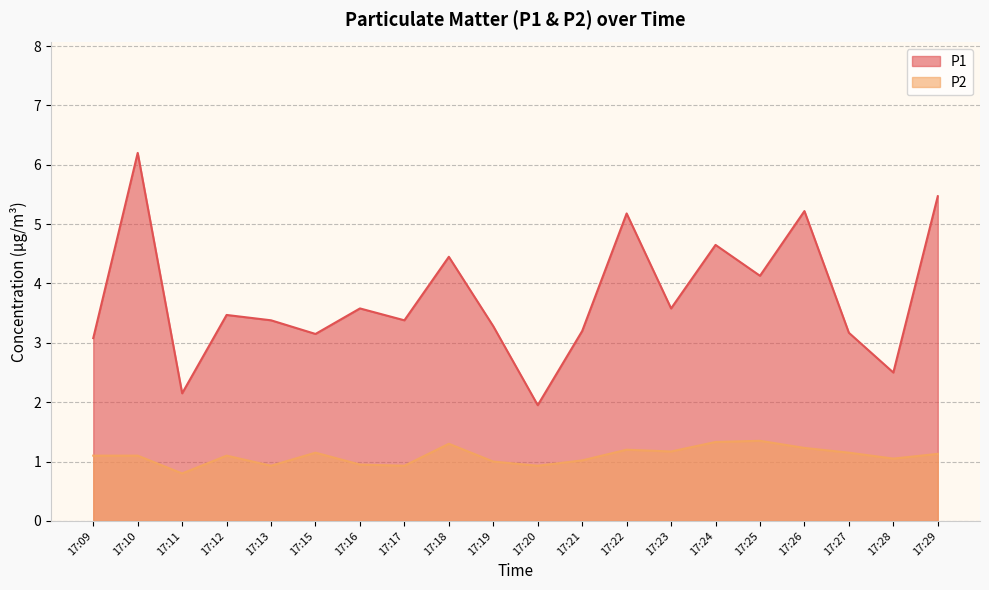

Reading left to right, list all the values displayed in this chart.

P1: 3.1	6.2	2.1	3.5	3.4	3.1	3.6	3.4	4.5	3.3	1.9	3.2	5.2	3.6	4.7	4.1	5.2	3.2	2.5	5.5
P2: 1.1	1.1	0.8	1.1	0.9	1.1	0.9	0.9	1.3	1.0	0.9	1.0	1.2	1.2	1.3	1.4	1.2	1.1	1.1	1.1